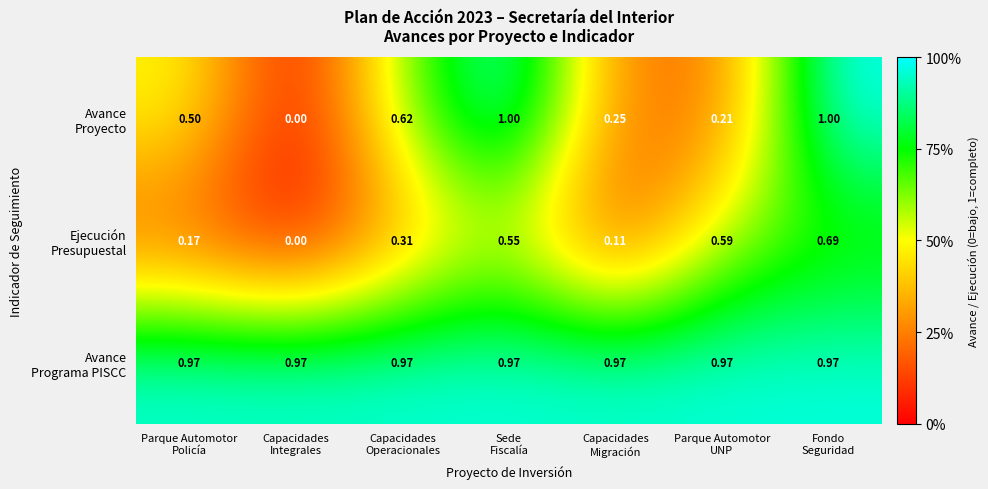

At how many categories does at least one series exceed 0?

7